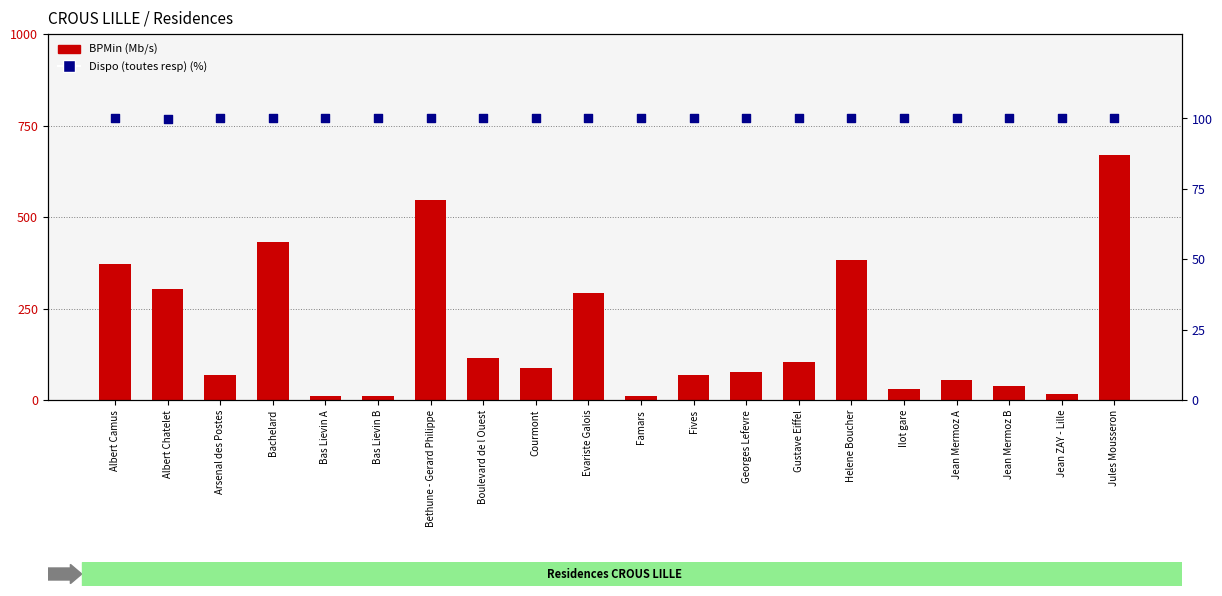

Is the value of Dispo (toutes resp) (%) at Bas Lievin B greater than the value of BPMin (Mb/s) at Gustave Eiffel?

No